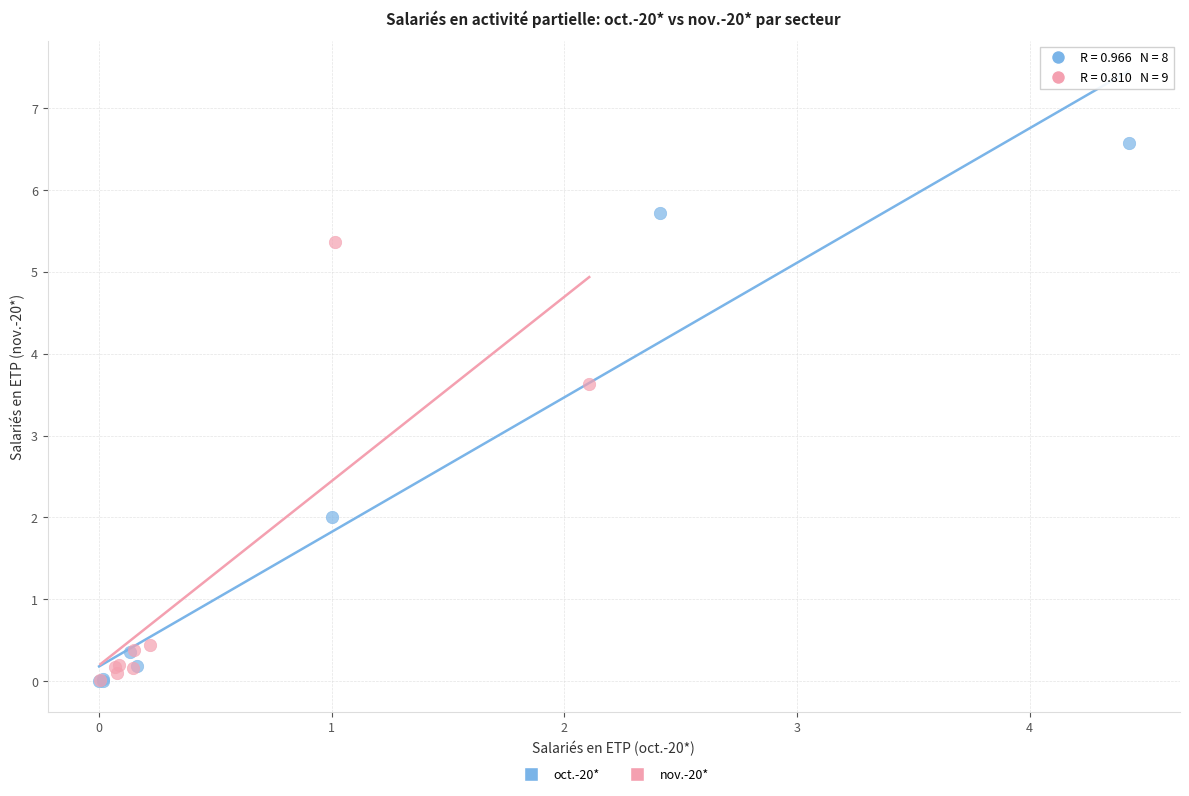

Which series has the largest Y range (max minus min)?

oct.-20*